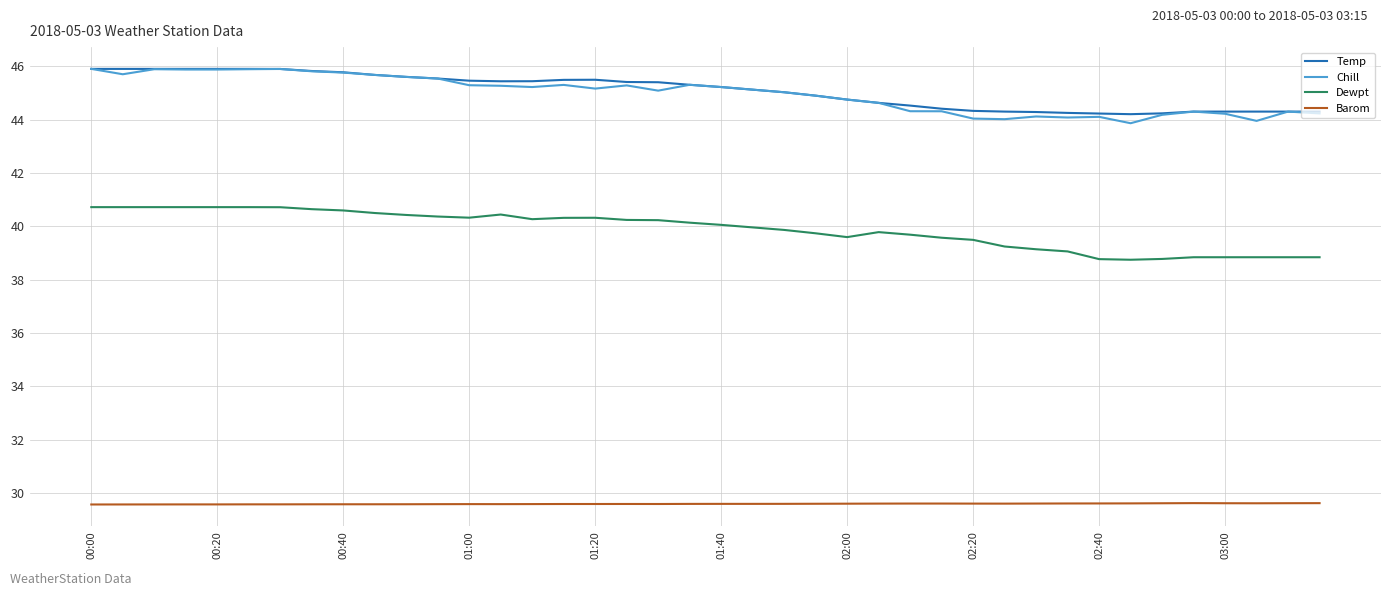

True or false: Dewpt has more than 0 points higher than both neighbors.

True